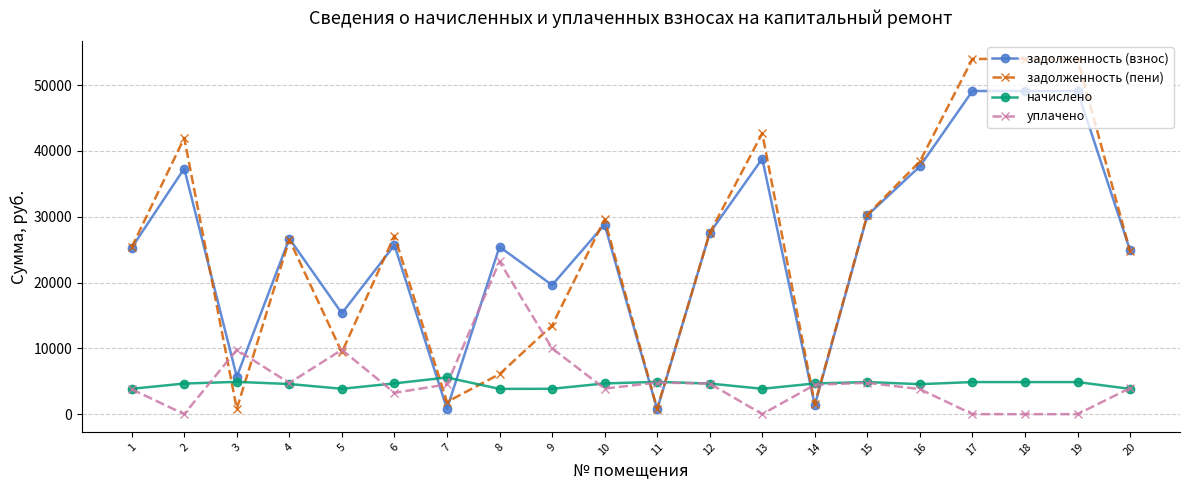

The value of задолженность (пени) at 17 is 53985.0. True or false?

True